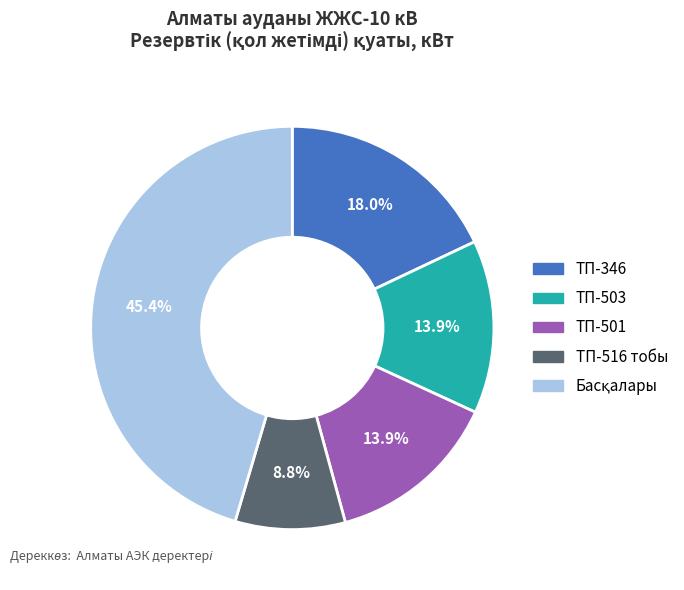

What percentage do ТП-516 тобы and ТП-346 together represent?

26.8%